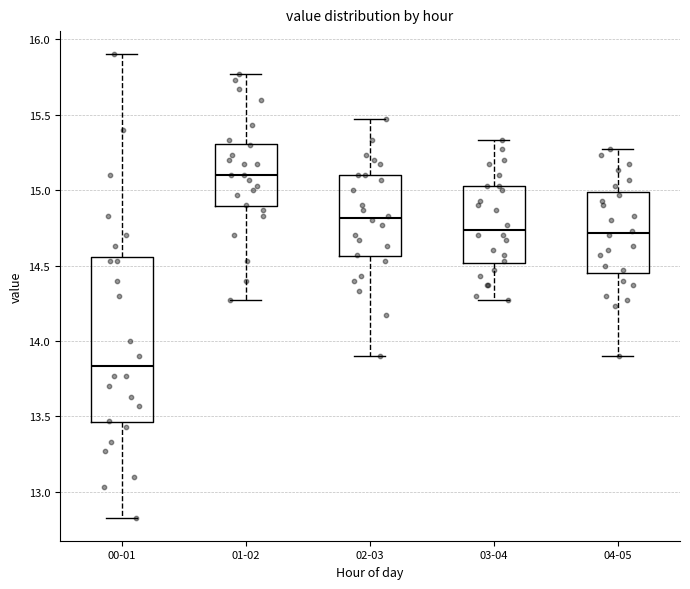

Where is the lower edge of the box for 00-01 on the y-axis? The values are not printed on the chart, so give them approximately, as read against the axis.

13.45